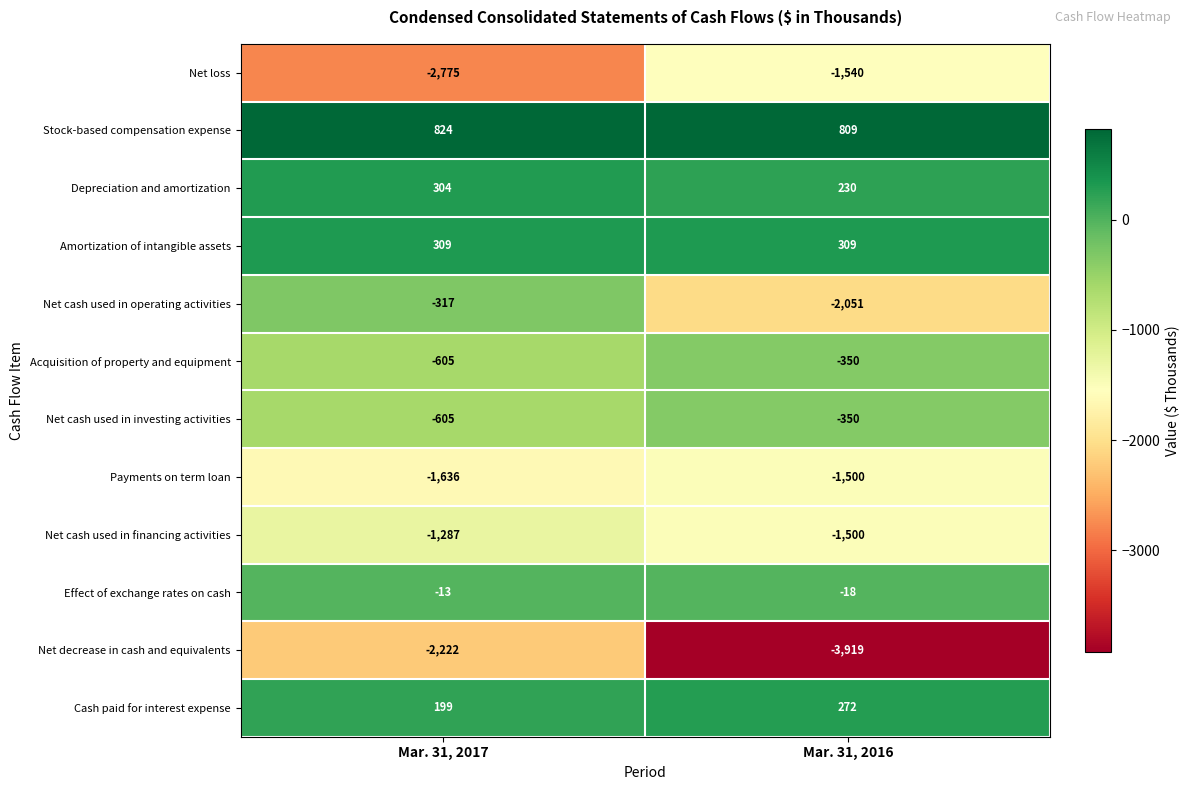

What is the total value across all series at Mar. 31, 2016?

-9608